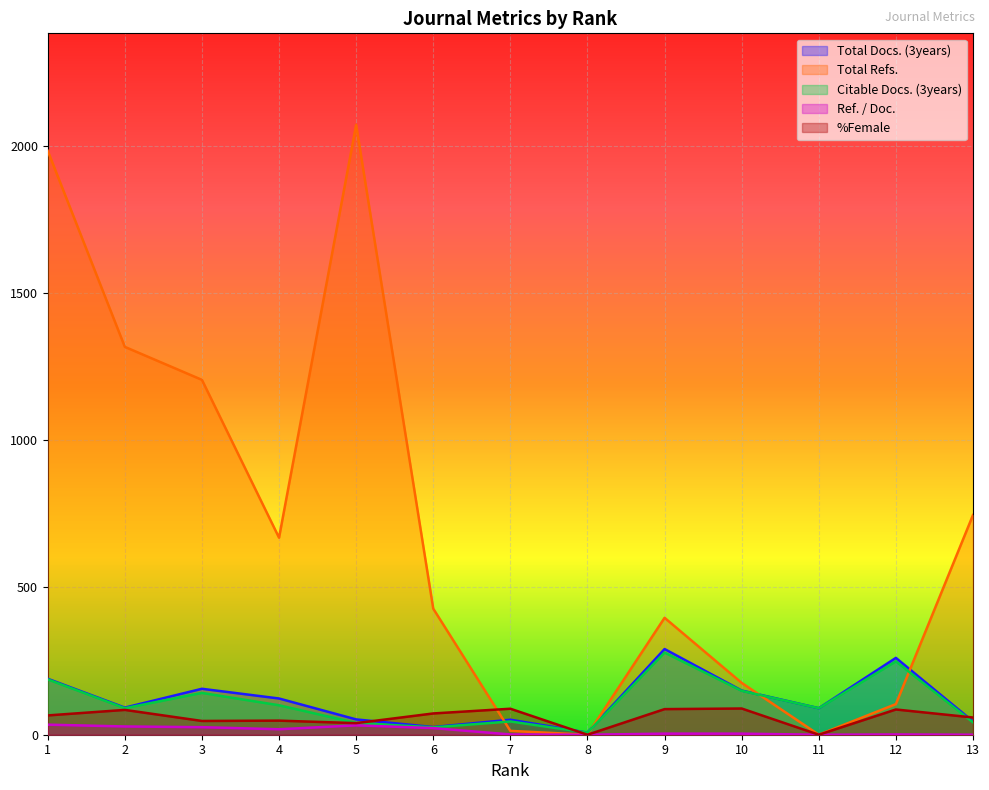

Reading right to left, what are all the values shown in this chart?

Total Docs. (3years): 13=45.0	12=261.0	11=90.0	10=150.0	9=291.0	8=7.0	7=51.0	6=26.0	5=52.0	4=123.0	3=156.0	2=92.0	1=190.0
Total Refs.: 13=746.0	12=104.0	11=0.0	10=176.0	9=397.0	8=0.0	7=13.0	6=428.0	5=2071.0	4=669.0	3=1205.0	2=1317.0	1=1983.0
Citable Docs. (3years): 13=42.0	12=249.0	11=90.0	10=149.0	9=279.0	8=7.0	7=45.0	6=25.0	5=40.0	4=100.0	3=142.0	2=90.0	1=188.0
Ref. / Doc.: 13=0.0	12=0.9	11=0.0	10=3.6	9=3.6	8=0.0	7=0.9	6=22.5	5=31.9	4=18.6	3=25.6	2=28.0	1=34.2
%Female: 13=58.5	12=85.7	11=0.0	10=89.0	9=86.9	8=0.0	7=88.2	6=72.2	5=39.3	4=47.8	3=46.7	2=84.3	1=65.5